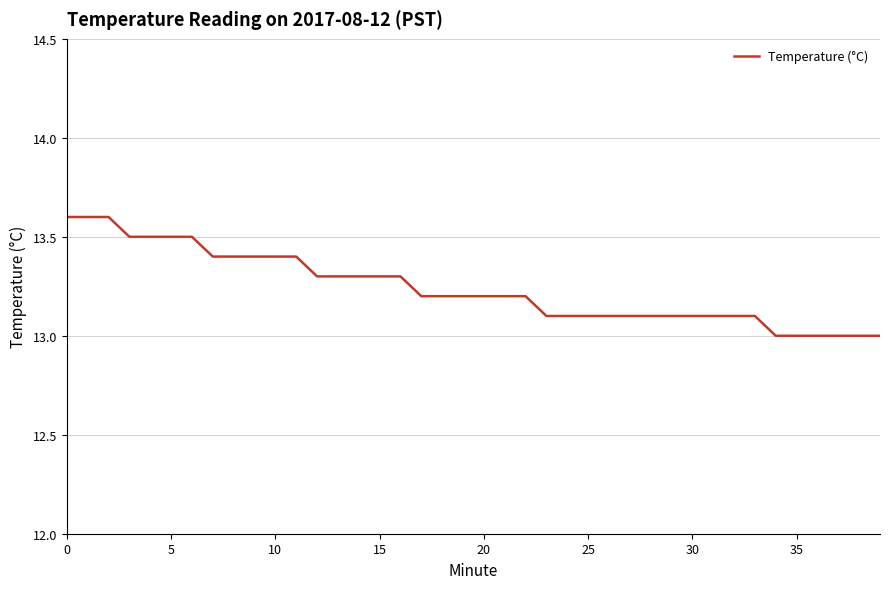

What is the difference between the maximum and minimum values?

0.6